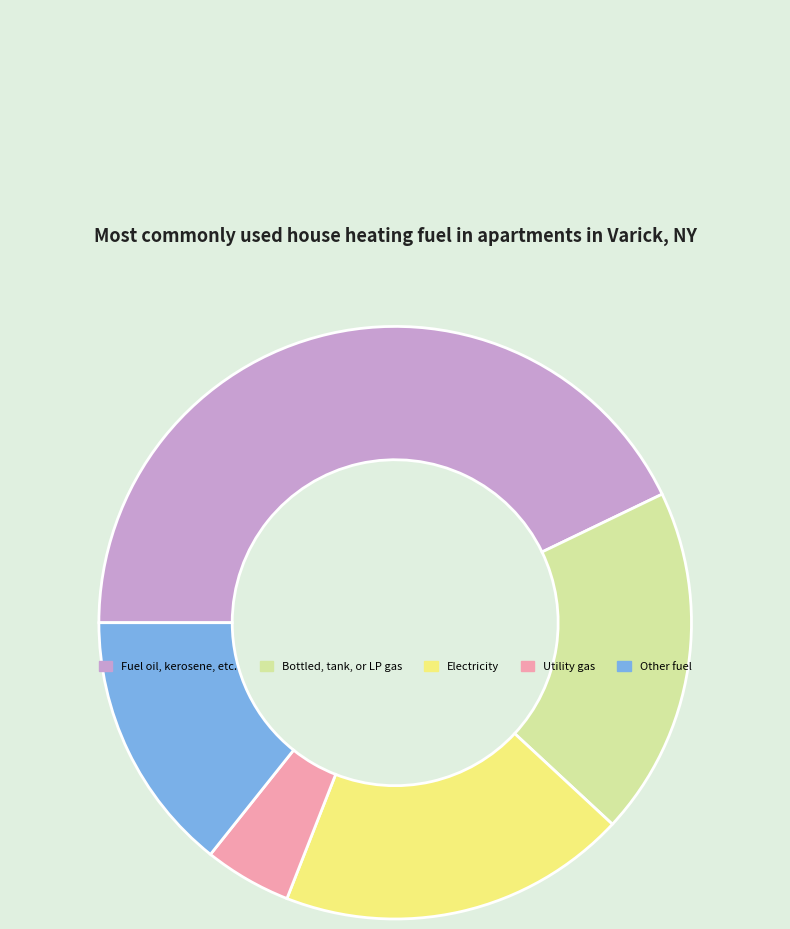

Which slice is the smallest?

Utility gas